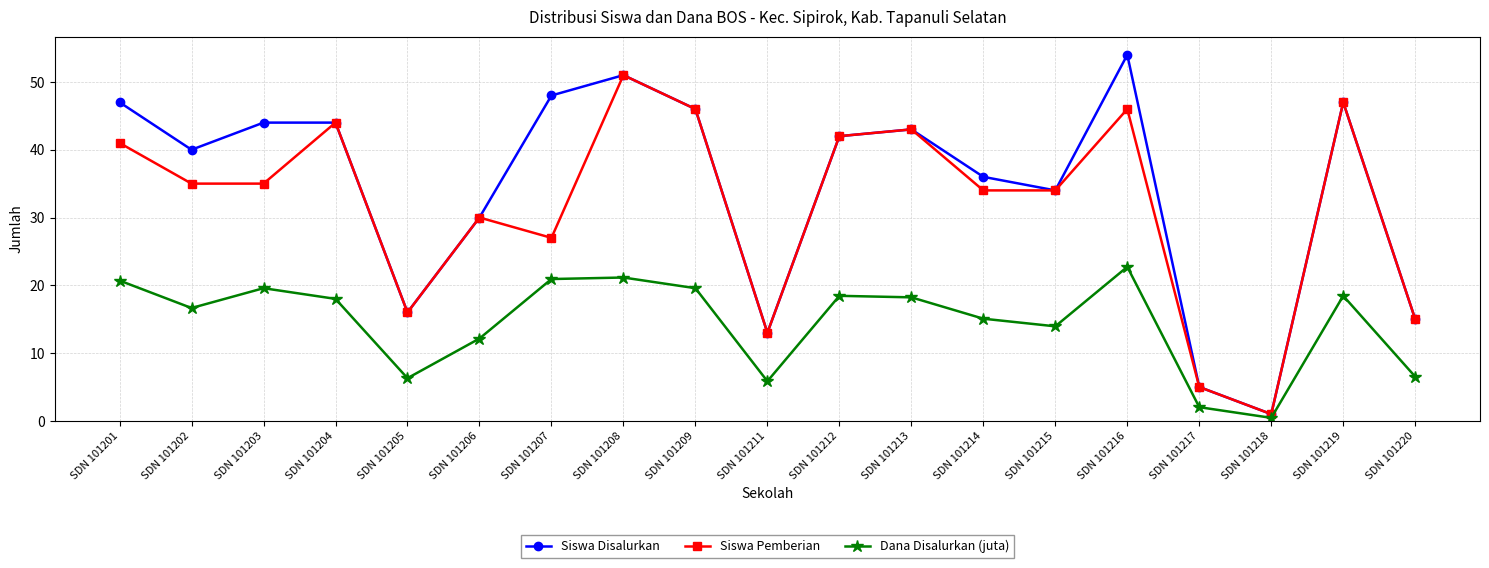

How many values in the Dana Disalurkan (juta) series are below 18?

9